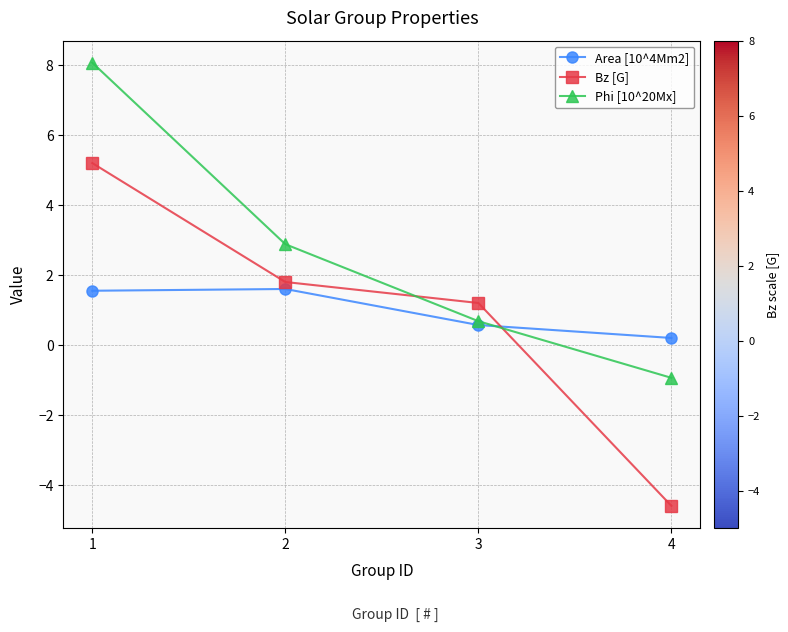

True or false: Area [10^4Mm2] has more than 2 points higher than both neighbors.

False